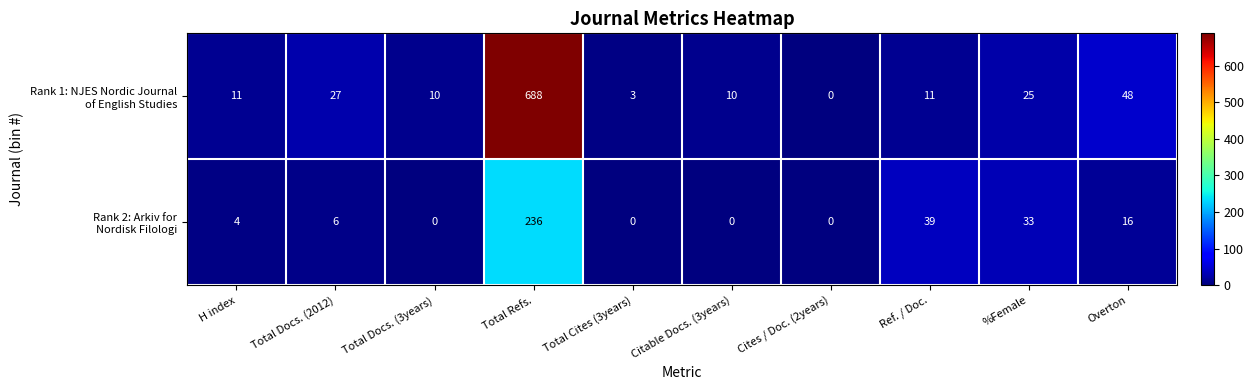

At how many categories does at least one series exceed 297?

1